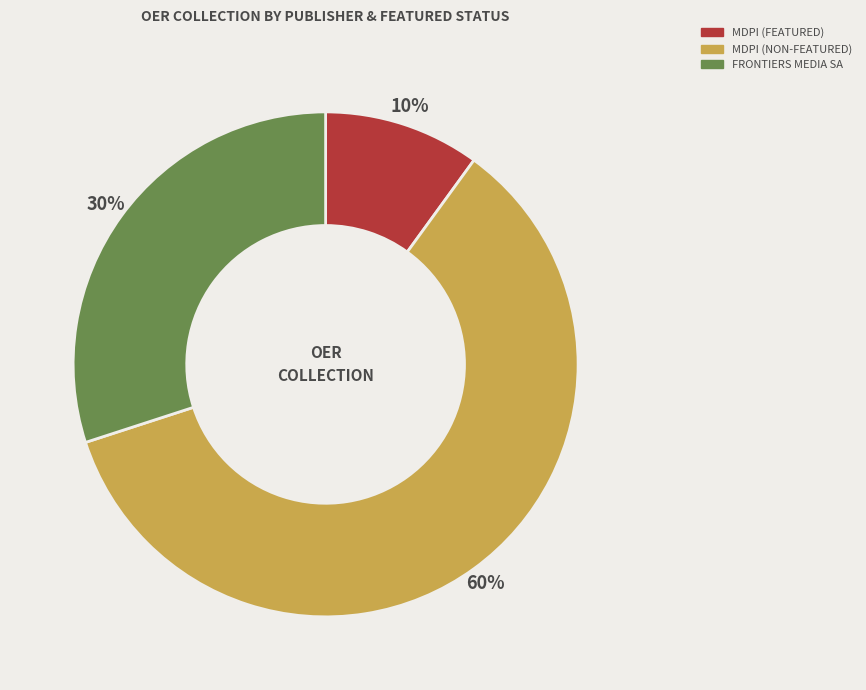

Is there a majority slice in this chart?

Yes